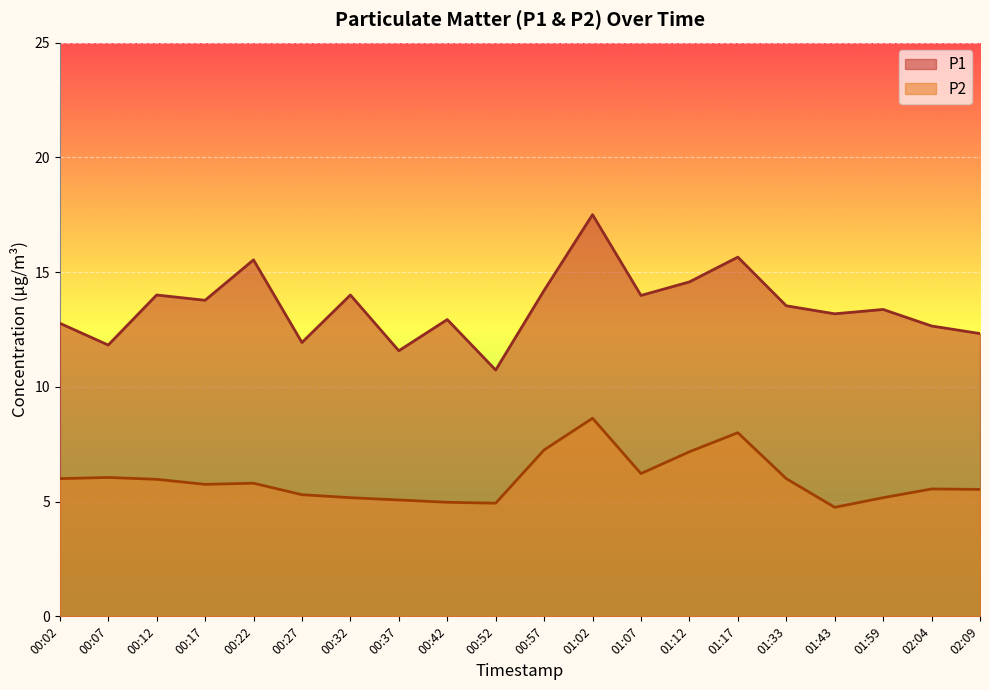

At how many categories does at least one series exceed 13?

12